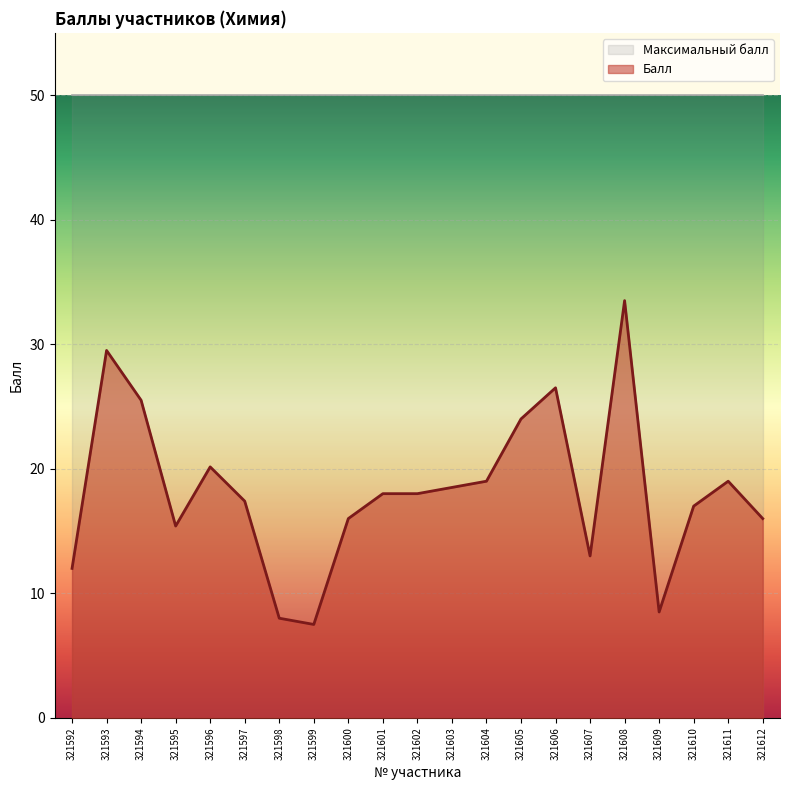

List the labels in order of value, largest first.

321608, 321593, 321606, 321594, 321605, 321596, 321604, 321611, 321603, 321601, 321602, 321597, 321610, 321600, 321612, 321595, 321607, 321592, 321609, 321598, 321599